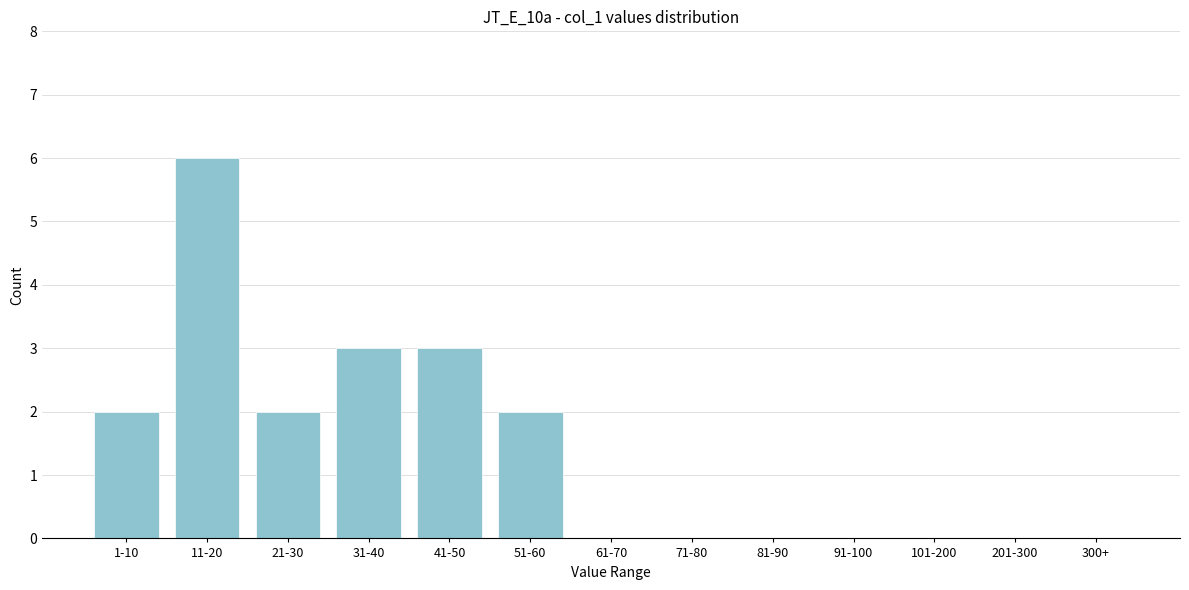

Reading right to left, what are all the values shown in this chart?

300+=0	201-300=0	101-200=0	91-100=0	81-90=0	71-80=0	61-70=0	51-60=2	41-50=3	31-40=3	21-30=2	11-20=6	1-10=2